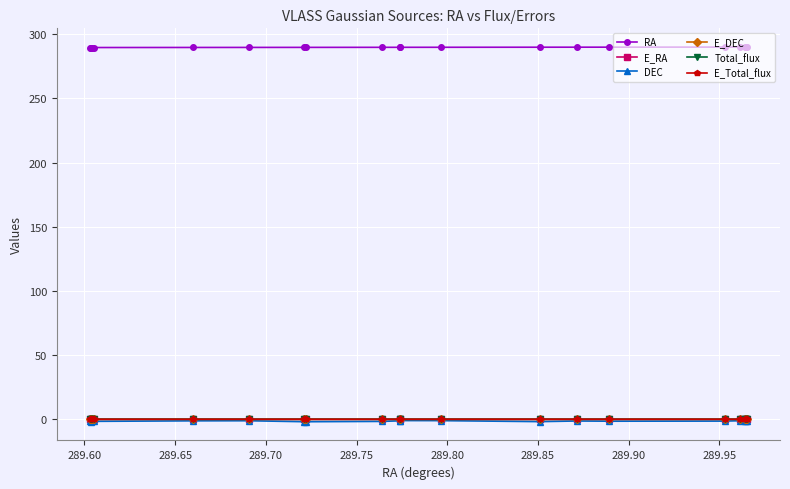

True or false: RA and DEC intersect in this chart.

False